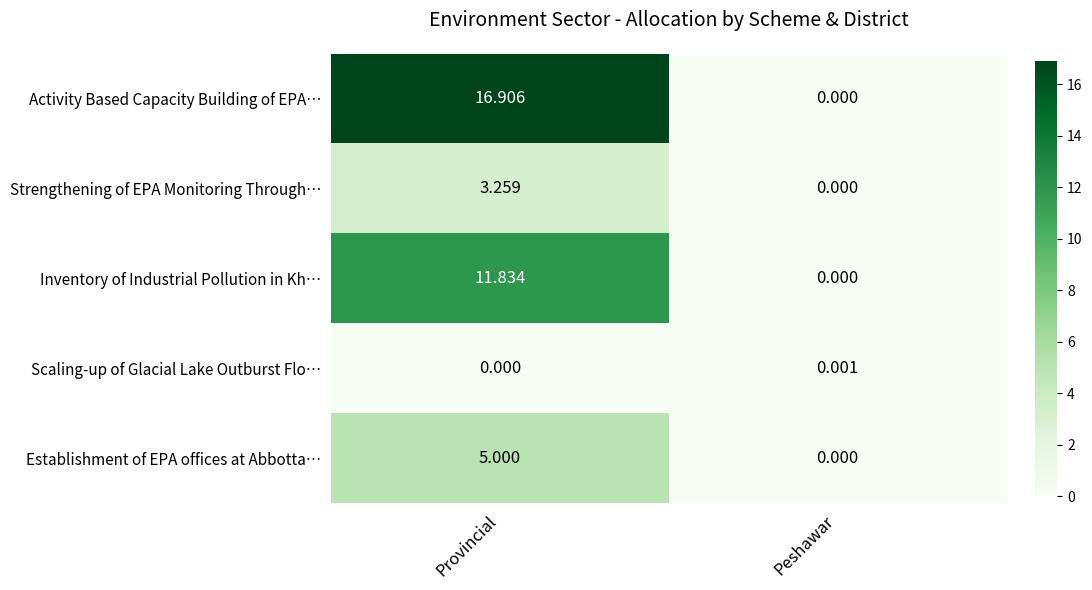

At which label is Activity Based Capacity Building of EPA… closest to 8?

Peshawar